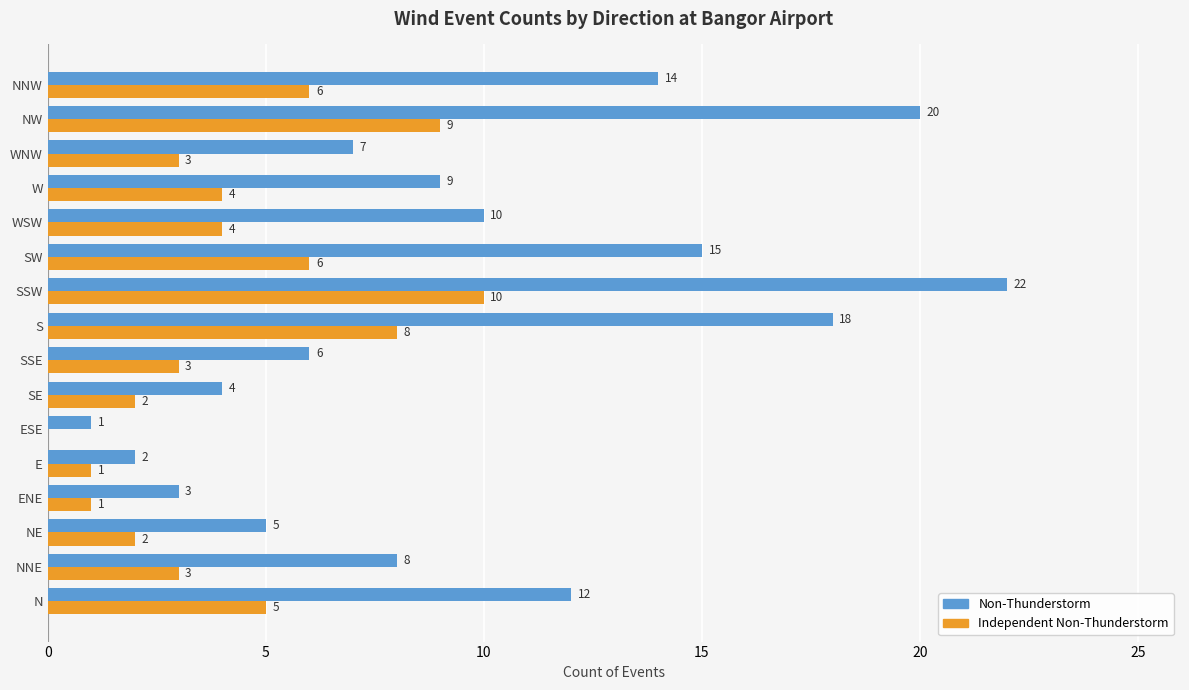

Which series has the largest total across all categories?

Non-Thunderstorm